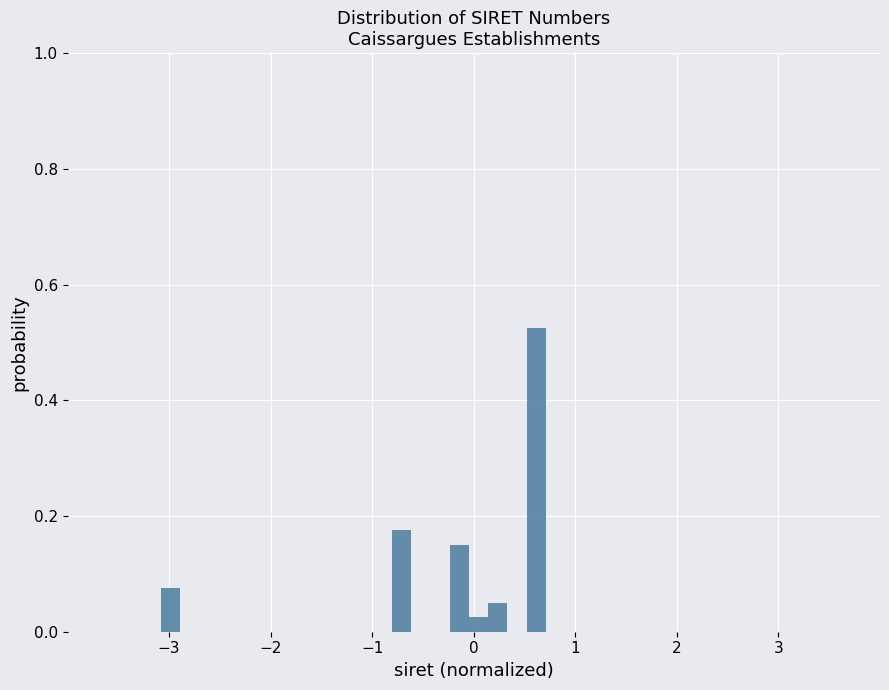

Around what value on the x-axis is the tallest bar? Give the approximate position of its centre, as read against the axis.

0.6